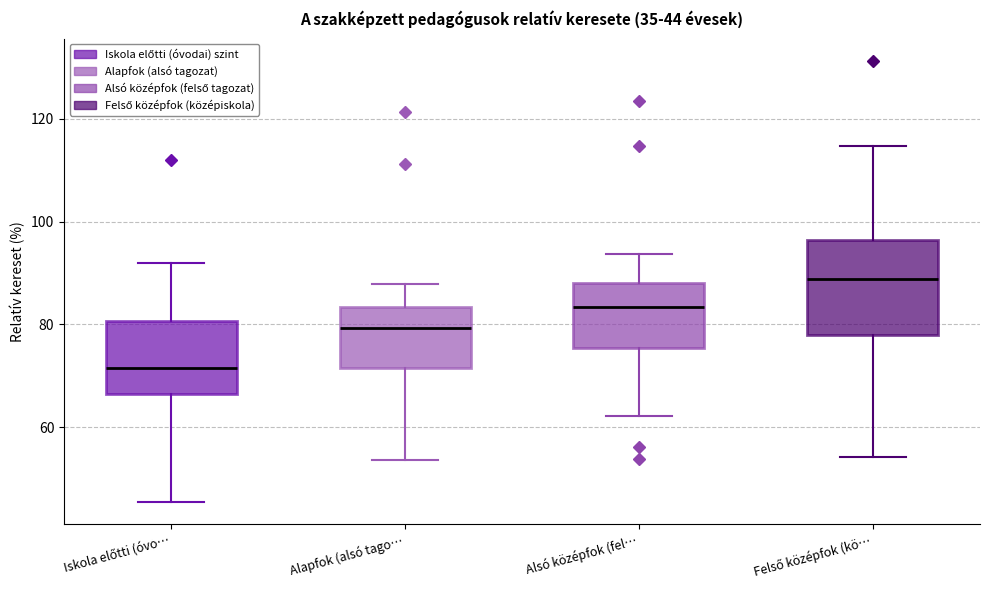

Which box is the tallest, from its lower edge to its upper edge?

Felső középfok (kö…